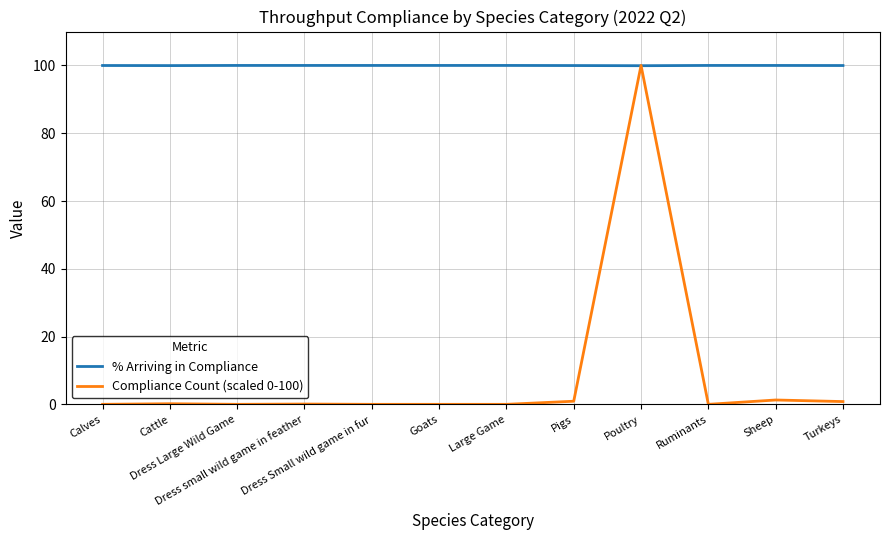

What is the highest value of the % Arriving in Compliance series?

100.0